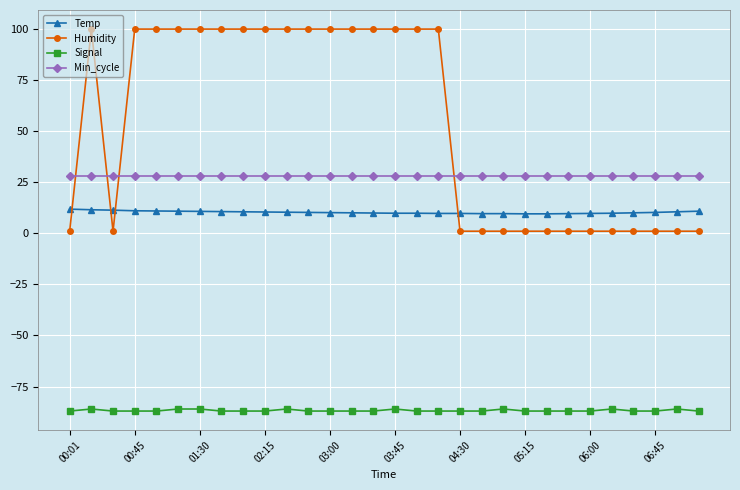

Which series has the largest total across all categories?

Humidity